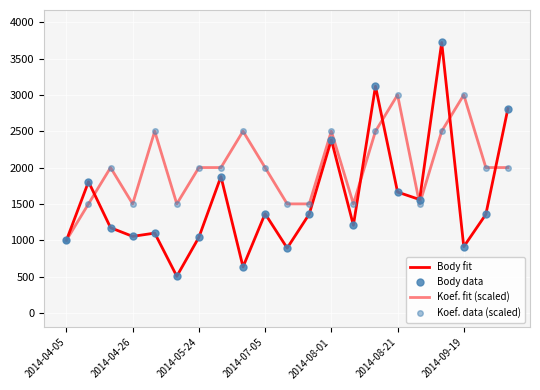

What is the smallest value displayed?

504